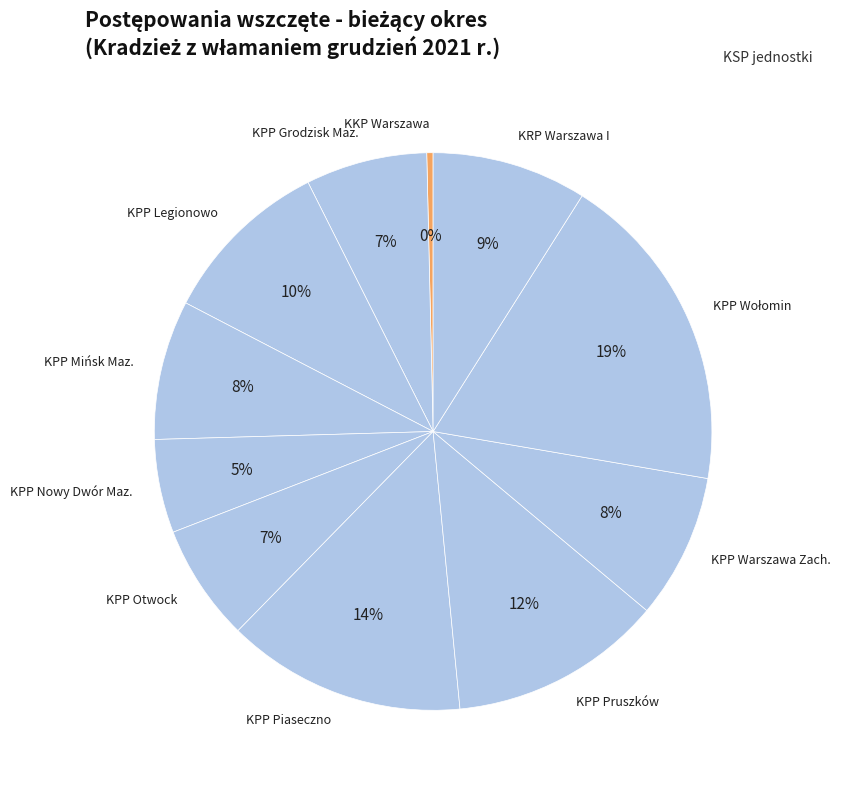

Which has a higher value, KPP Warszawa Zach. or KPP Grodzisk Maz.?

KPP Warszawa Zach.